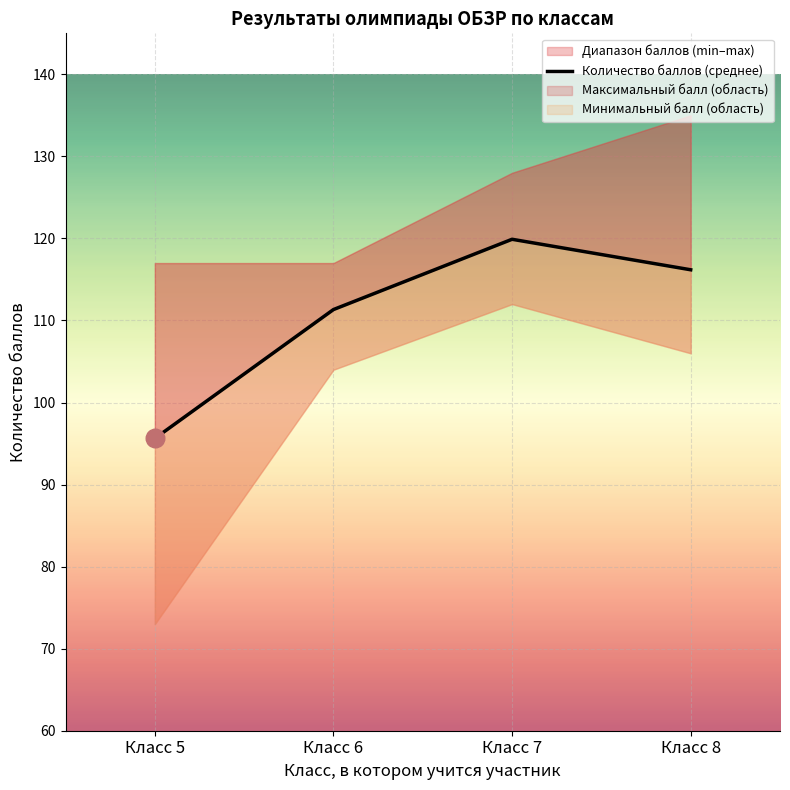

What is the ratio of the value at Класс 8 to the value at Класс 6?

1.0